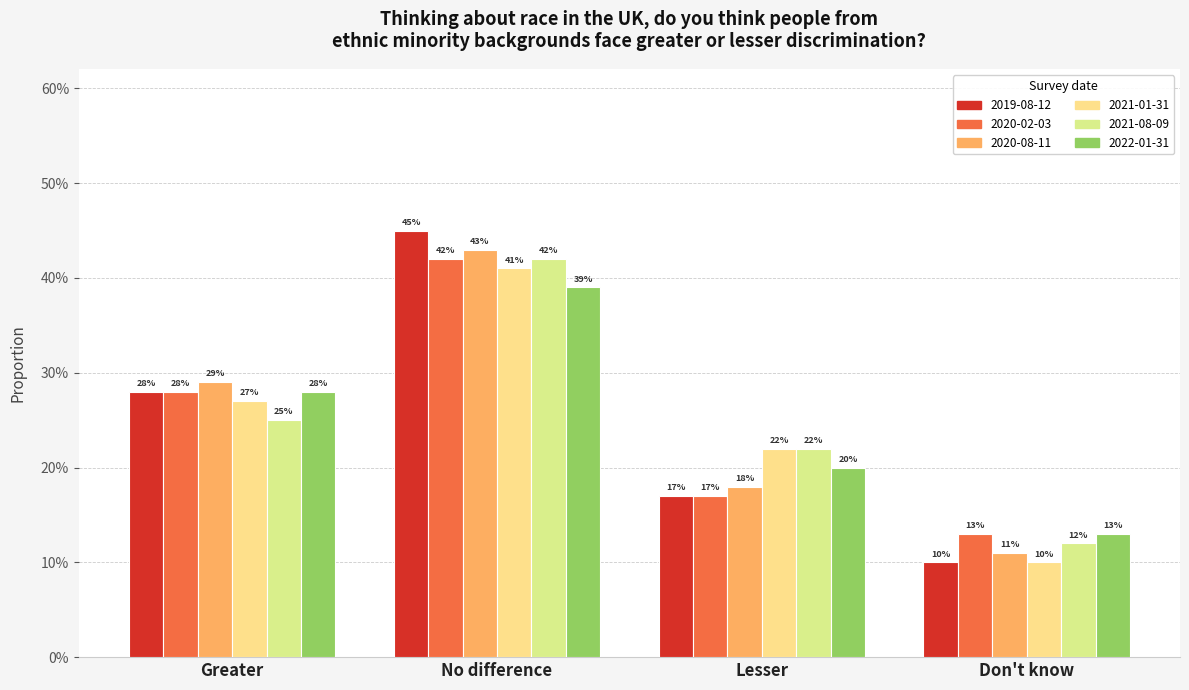

Reading left to right, what are all the values shown in this chart?

2019-08-12: Greater=0.3	No difference=0.5	Lesser=0.2	Don't know=0.1
2020-02-03: Greater=0.3	No difference=0.4	Lesser=0.2	Don't know=0.1
2020-08-11: Greater=0.3	No difference=0.4	Lesser=0.2	Don't know=0.1
2021-01-31: Greater=0.3	No difference=0.4	Lesser=0.2	Don't know=0.1
2021-08-09: Greater=0.2	No difference=0.4	Lesser=0.2	Don't know=0.1
2022-01-31: Greater=0.3	No difference=0.4	Lesser=0.2	Don't know=0.1